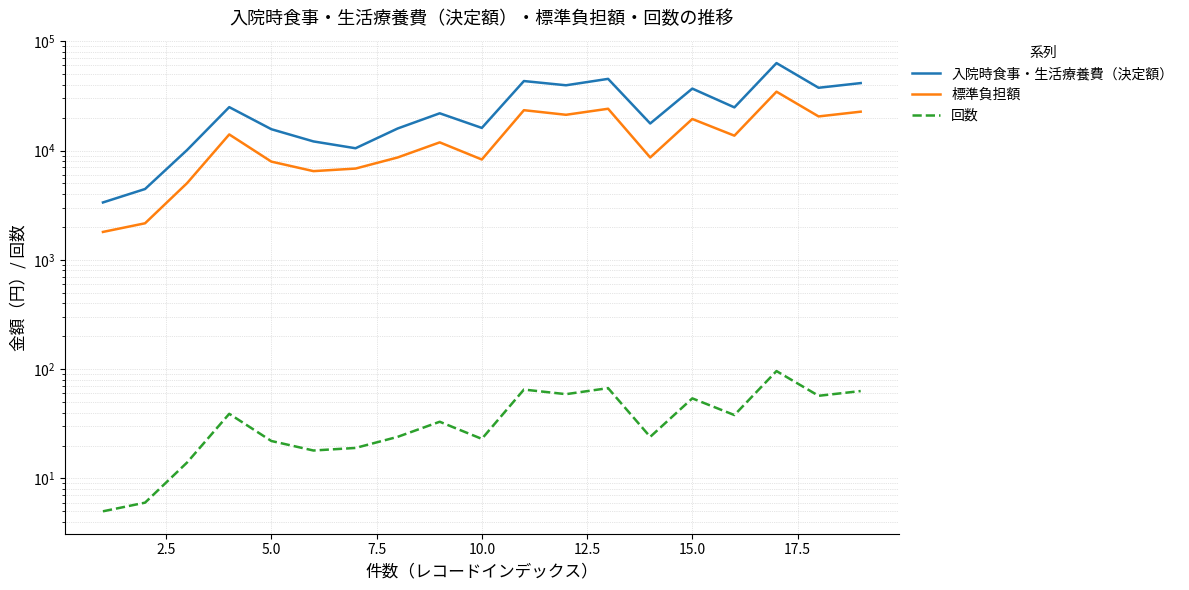

Count the number of categories in the chart.

19